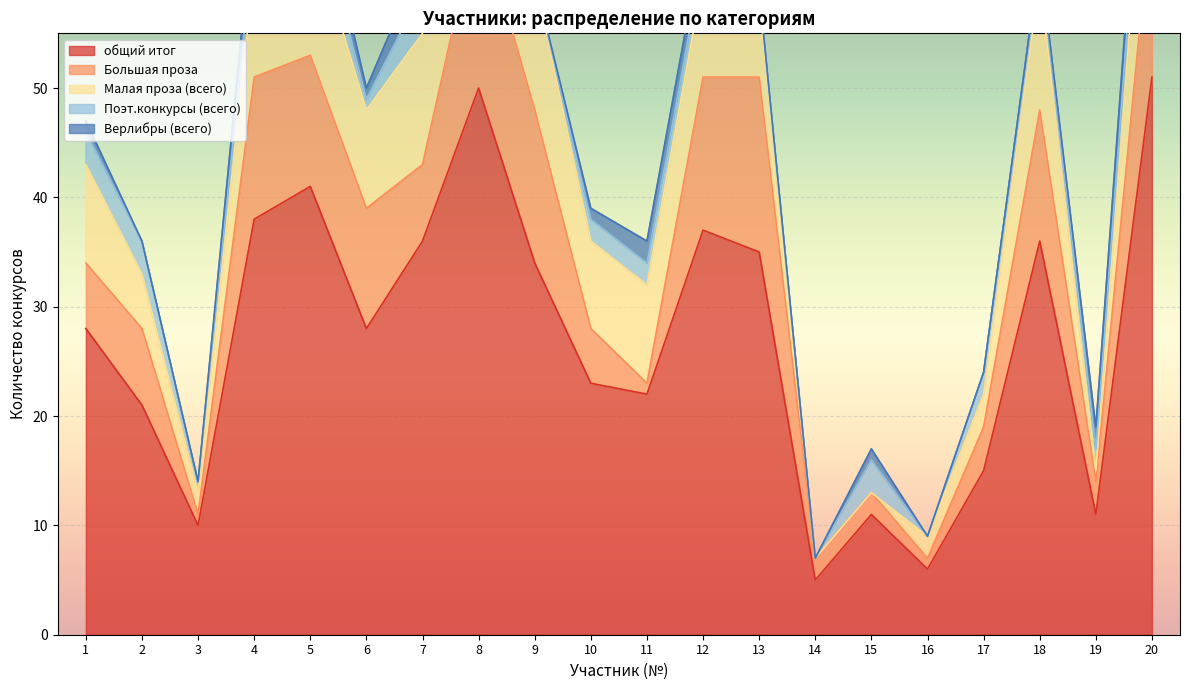

What is the average value of the Поэт.конкурсы (всего) series?

2